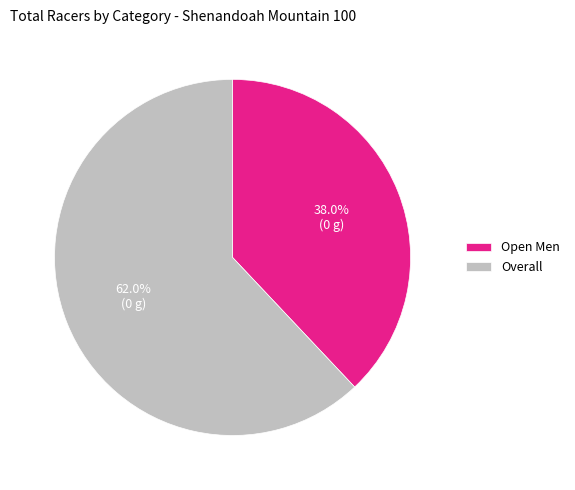

To the nearest percent, what portion does Open Men represent?

38%